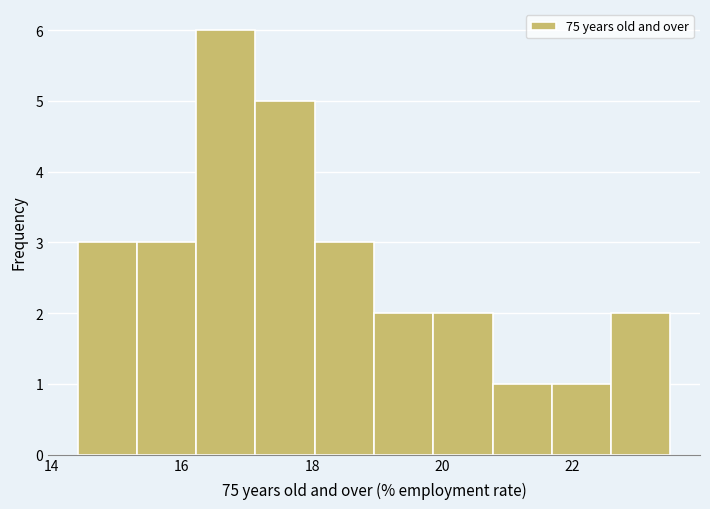

Over which range of the x-axis is the bar tallest?

16.2 to 17.2